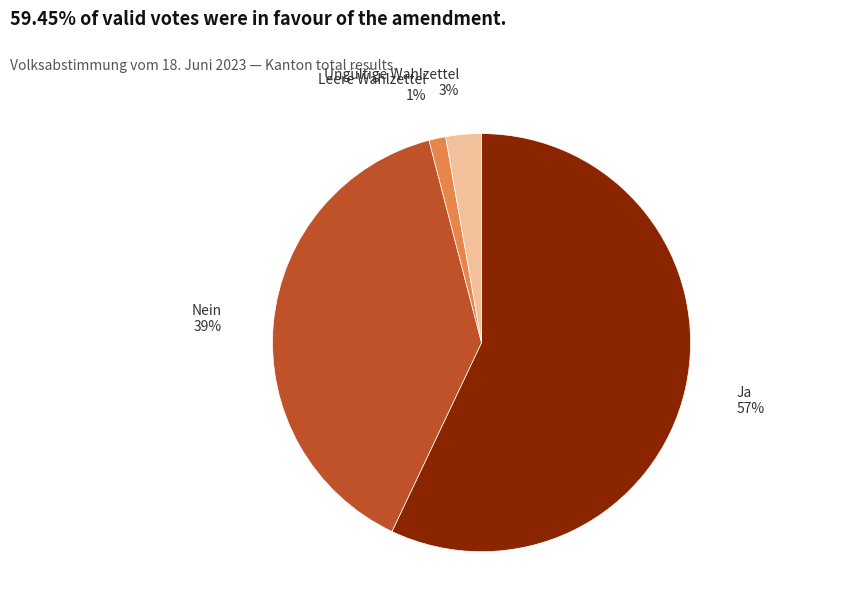

Does any single category account for the majority?

Yes